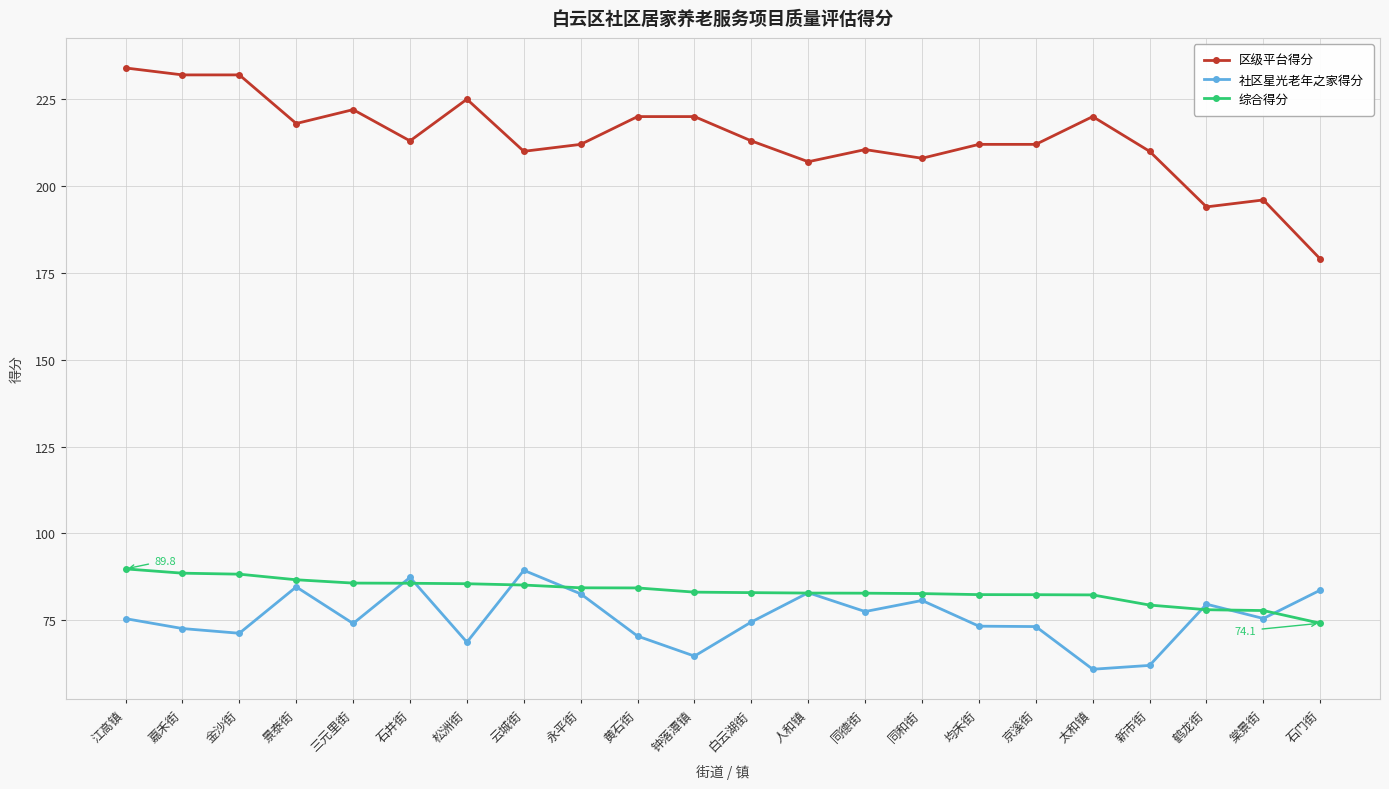

How many lines are shown in the chart?

3